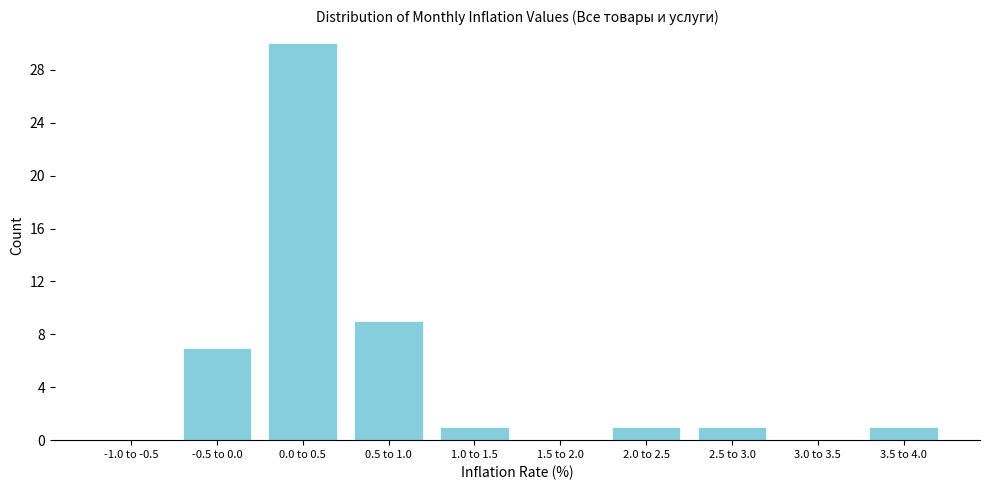

Reading left to right, transcribe all the data shown in this chart.

-1.0 to -0.5=0	-0.5 to 0.0=7	0.0 to 0.5=30	0.5 to 1.0=9	1.0 to 1.5=1	1.5 to 2.0=0	2.0 to 2.5=1	2.5 to 3.0=1	3.0 to 3.5=0	3.5 to 4.0=1